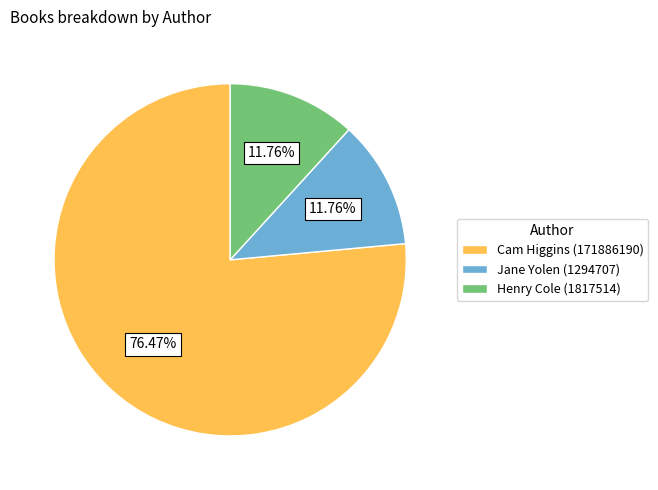

To the nearest percent, what is the difference between the largest and smallest slice percentages?

65%